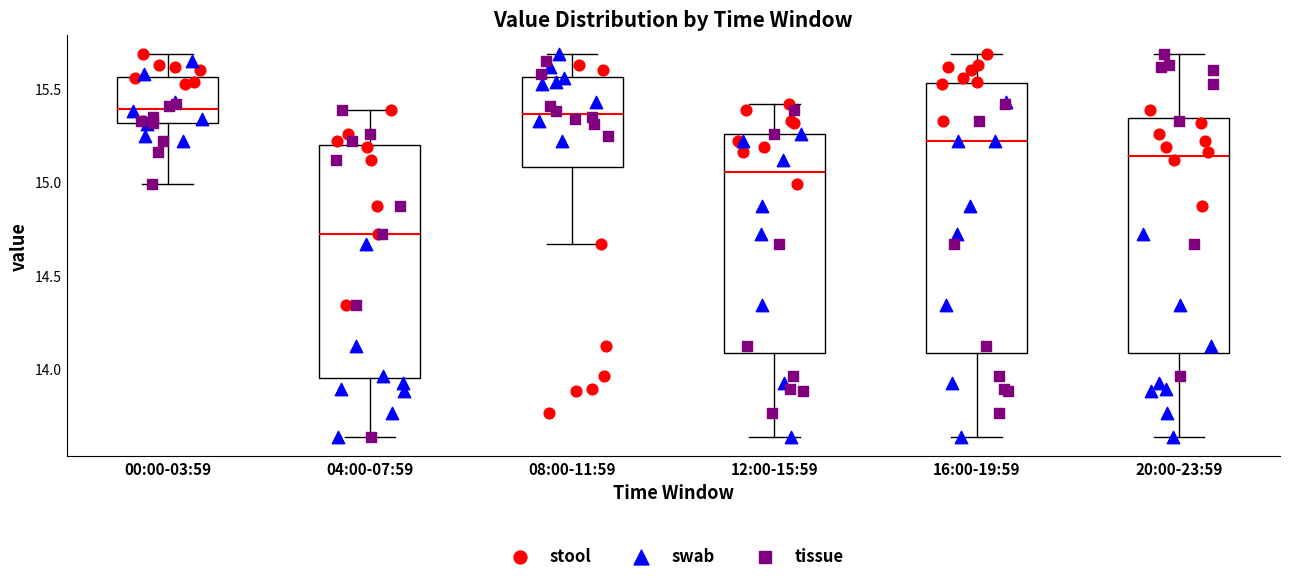

Comparing the boxes themselves (not the whiskers), which one is the tallest?

16:00-19:59